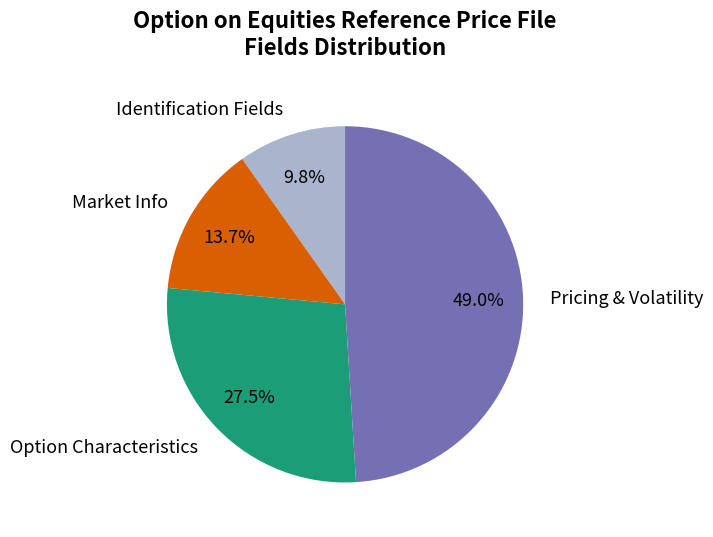

Which has a higher value, Market Info or Option Characteristics?

Option Characteristics